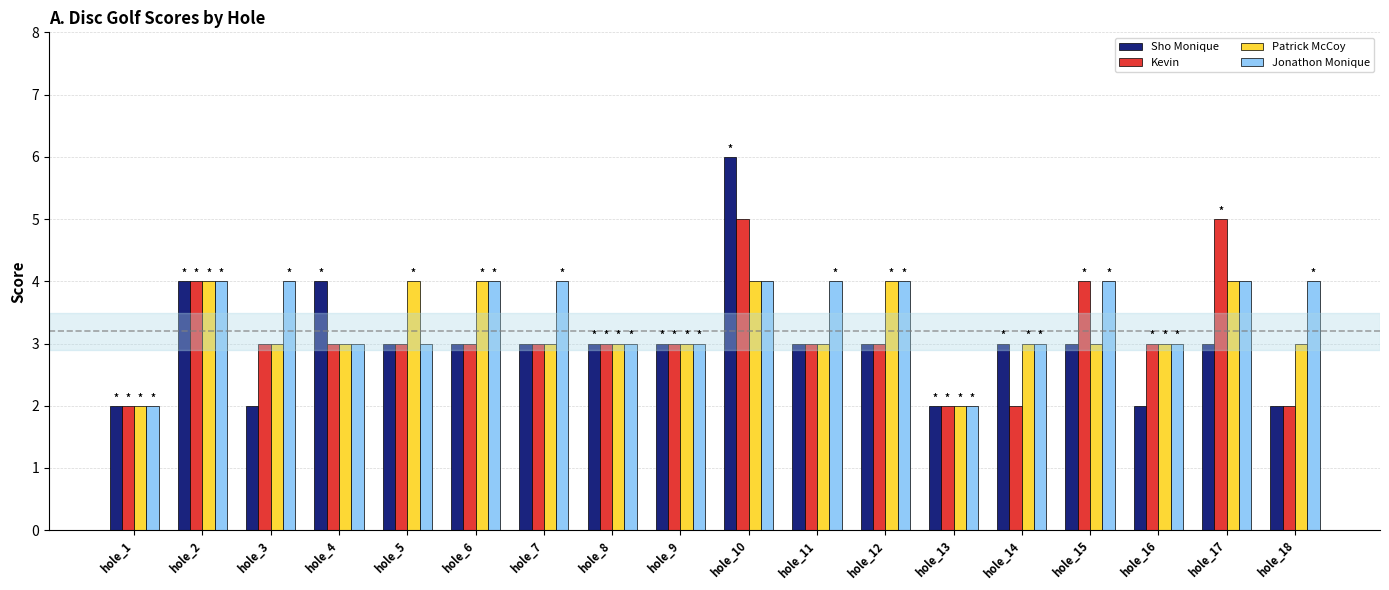

How many groups of bars are there?

18